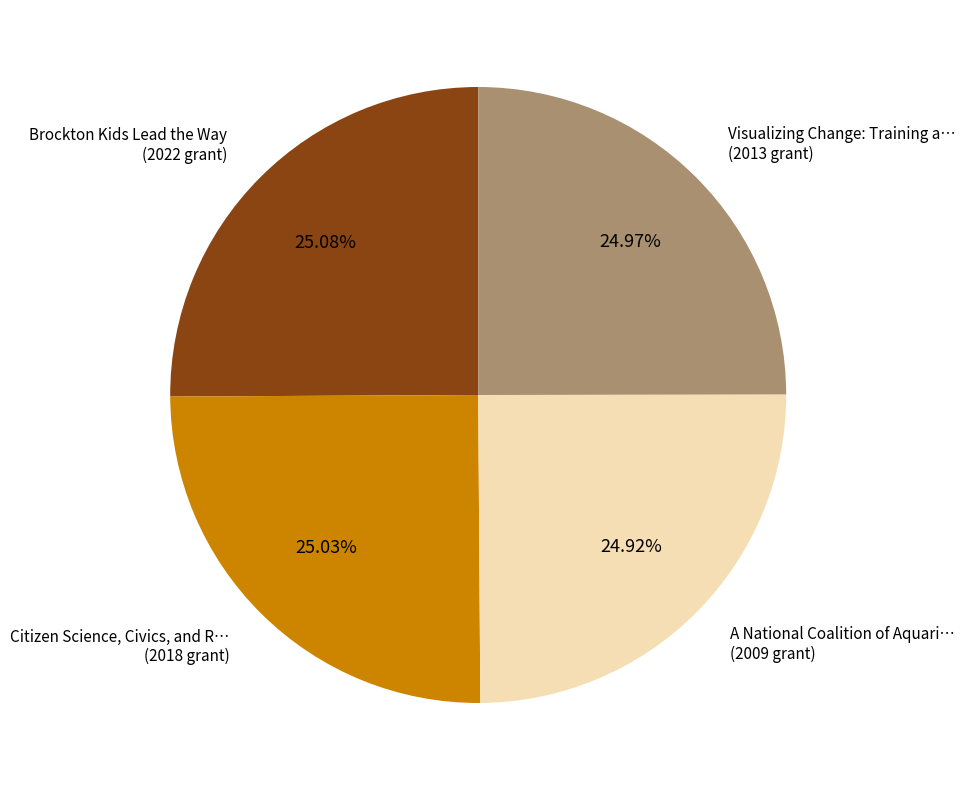

How many slices are in this pie chart?

4